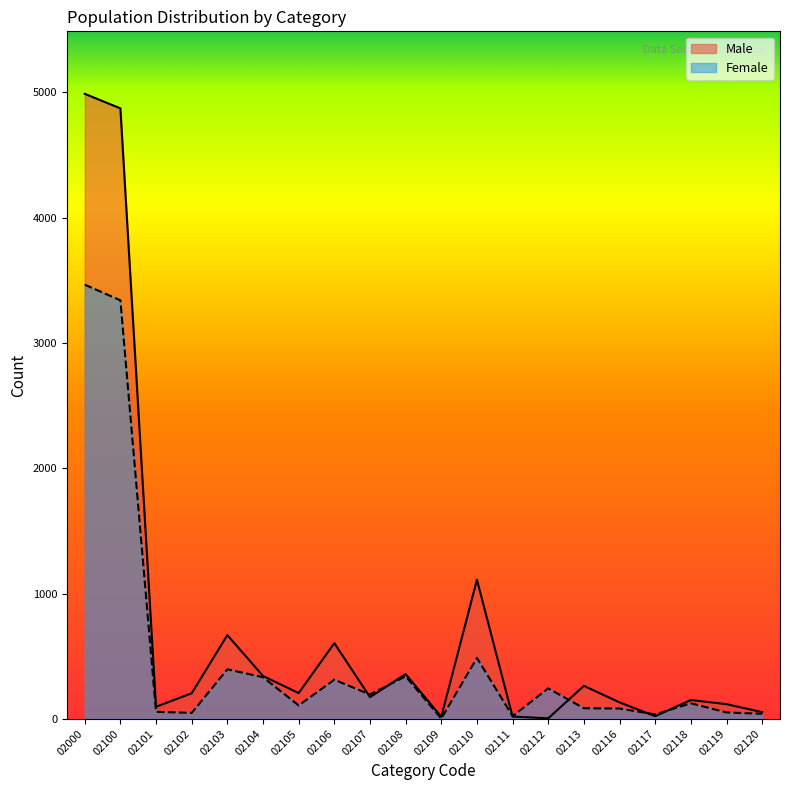

How many times do Female and Male cross each other?

6